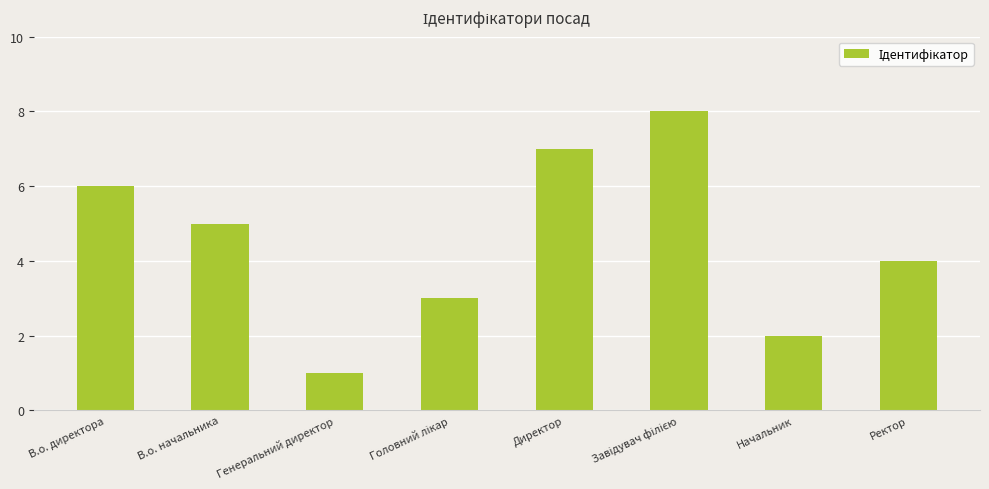

True or false: the data shows 2 at В.о. начальника.

False